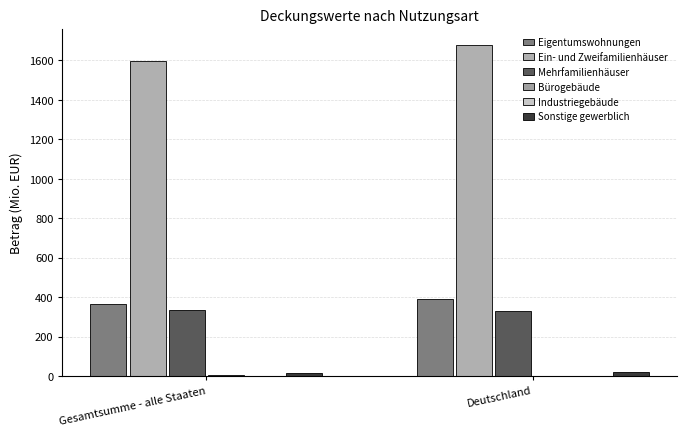

How many categories are shown in the chart?

2